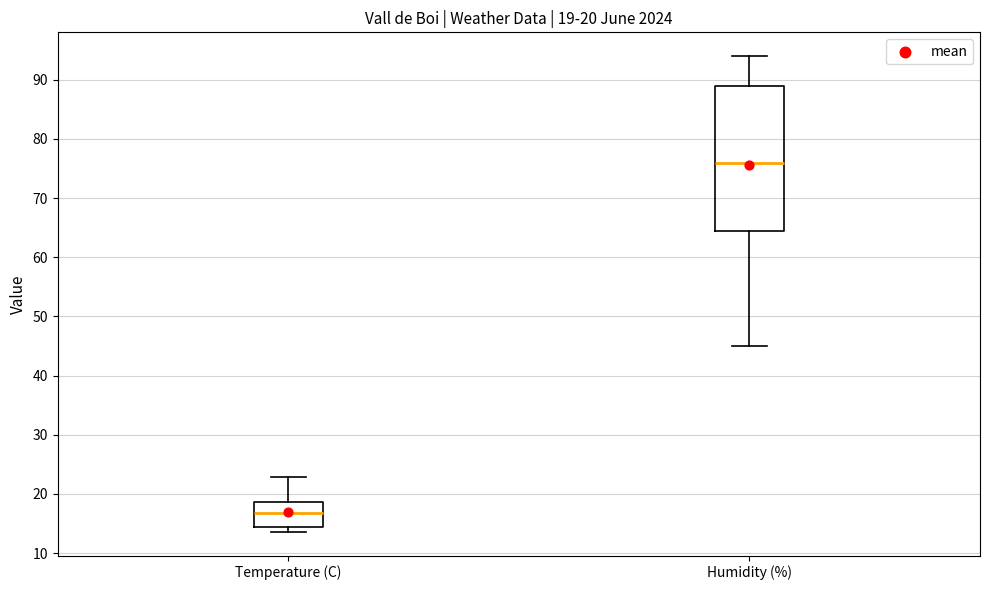

Comparing the boxes themselves (not the whiskers), which one is the tallest?

Humidity (%)